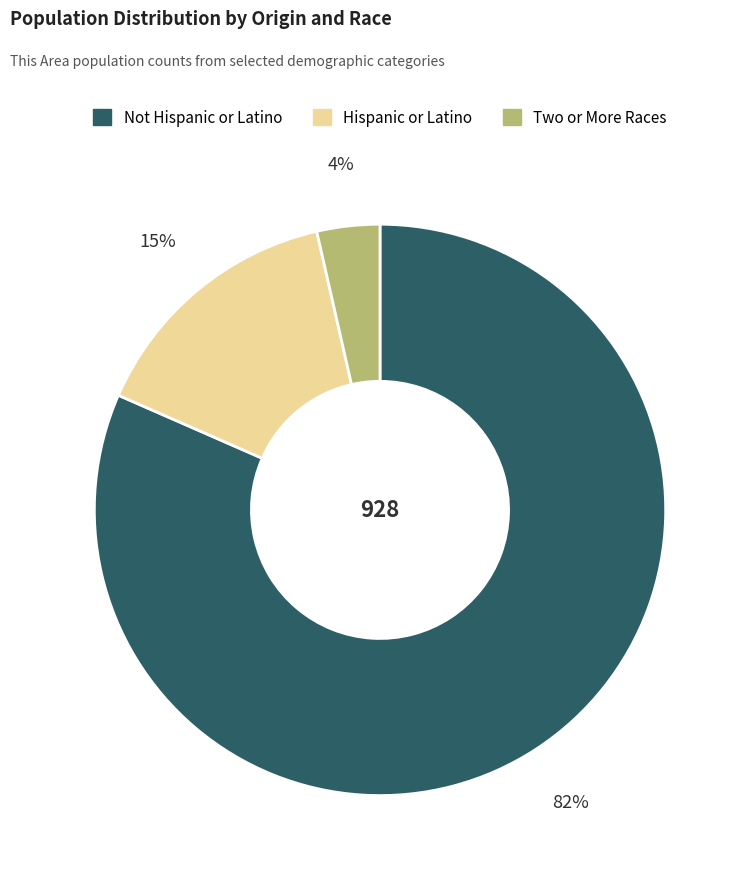

Does any single category account for the majority?

Yes